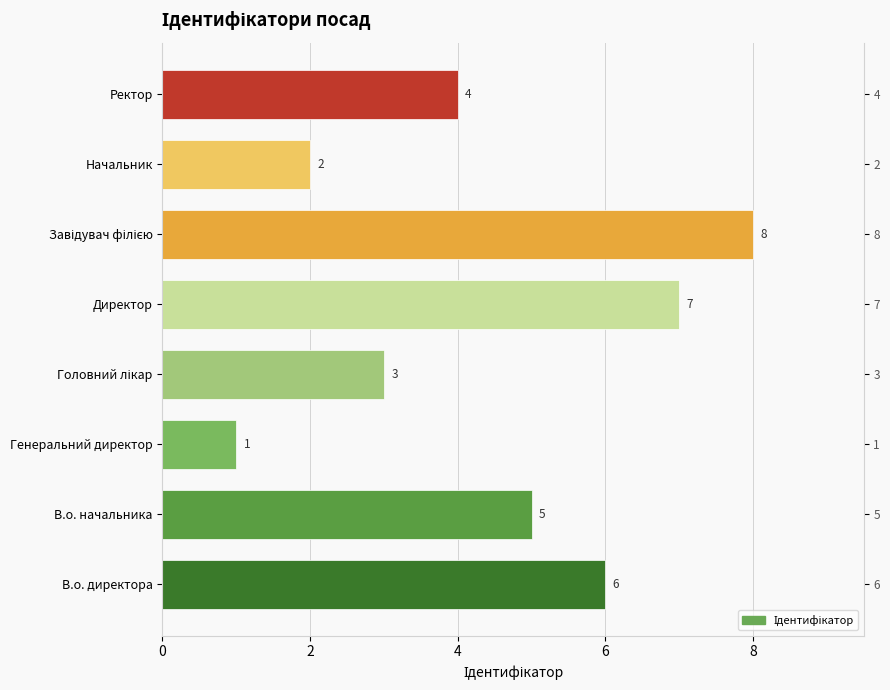

What is the difference between the second highest and second lowest values?

5